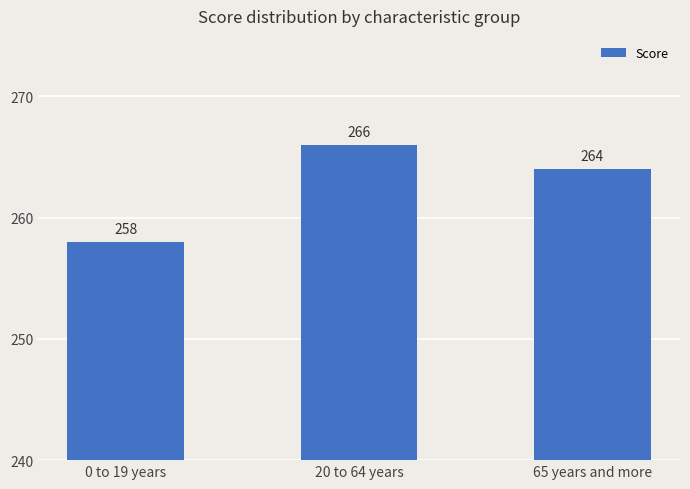

At which category does the chart reach its peak across all series?

20 to 64 years